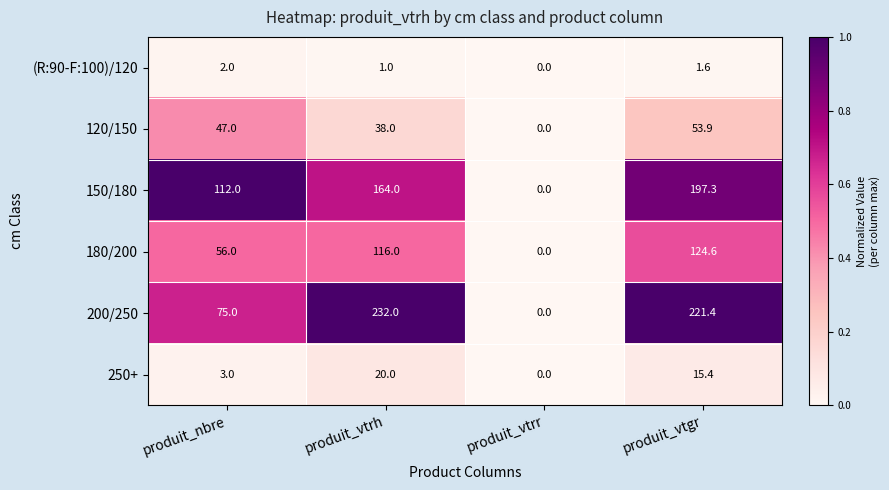

True or false: 180/200 has a value of 81.4 at produit_vtrr.

False